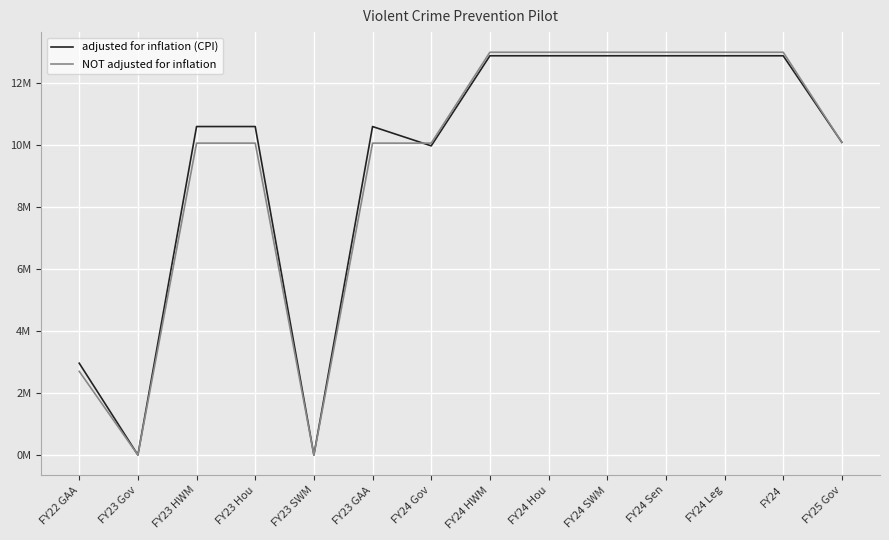

At which label does NOT adjusted for inflation reach its minimum?

FY23 Gov